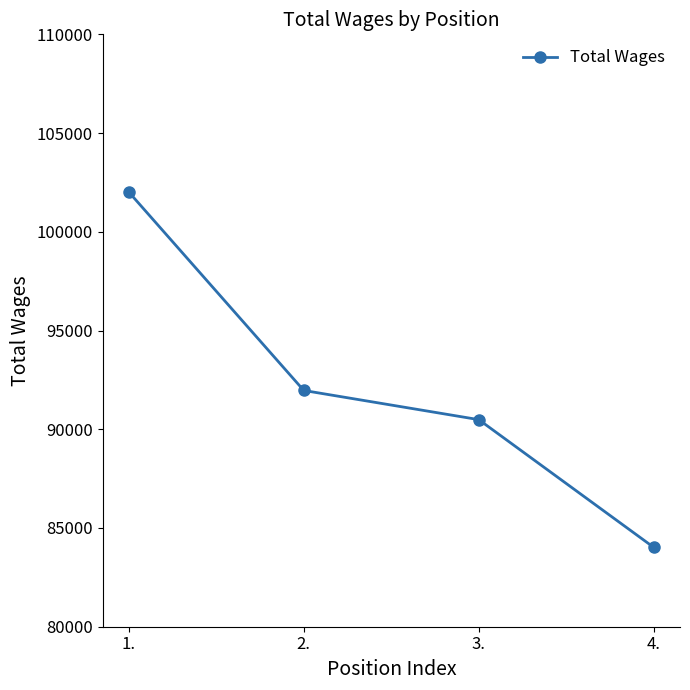

What is the maximum value shown in the chart?

102015